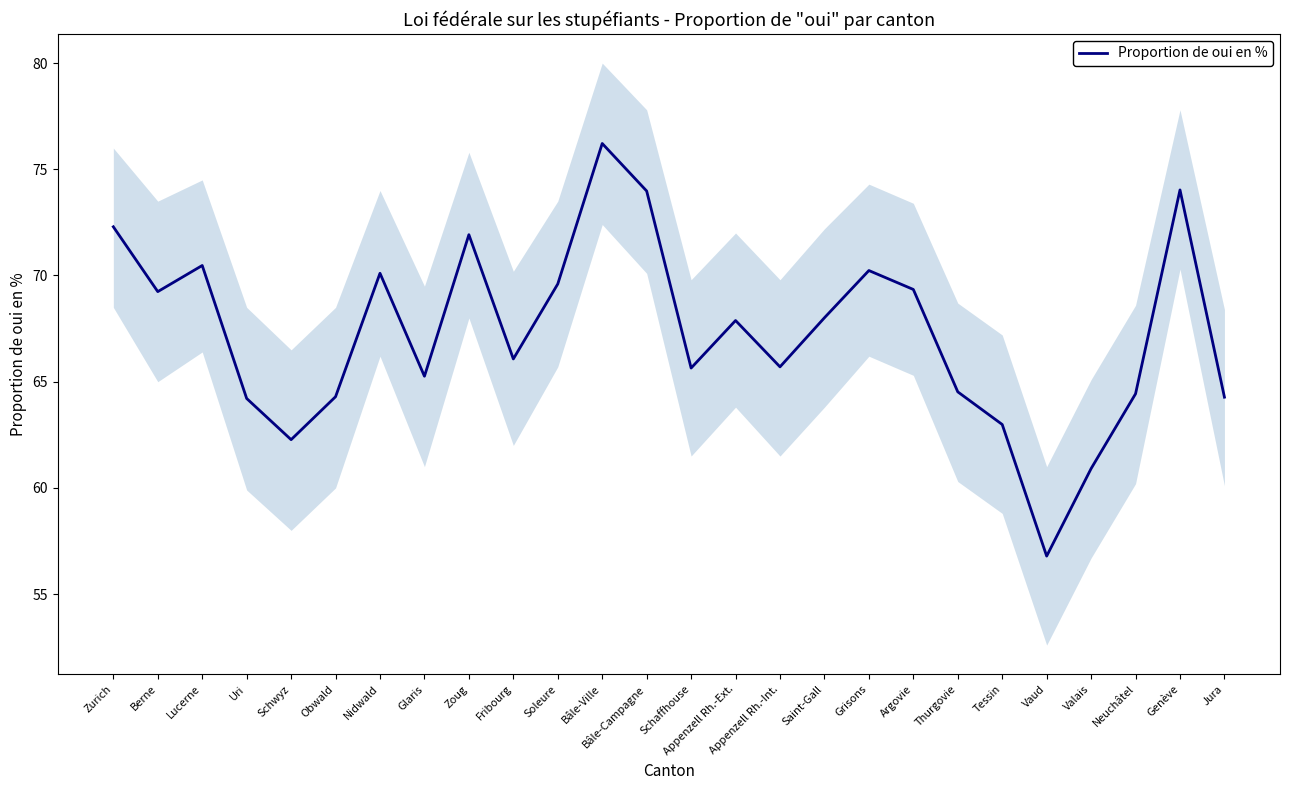

What is the sum of all values?

1750.7